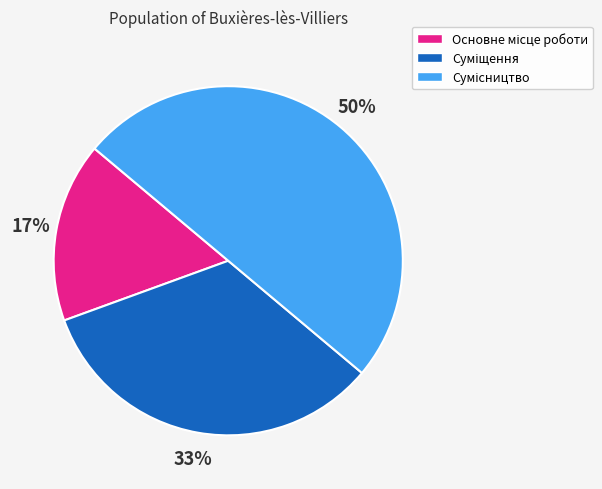

To the nearest percent, what is the average slice percentage?

33%